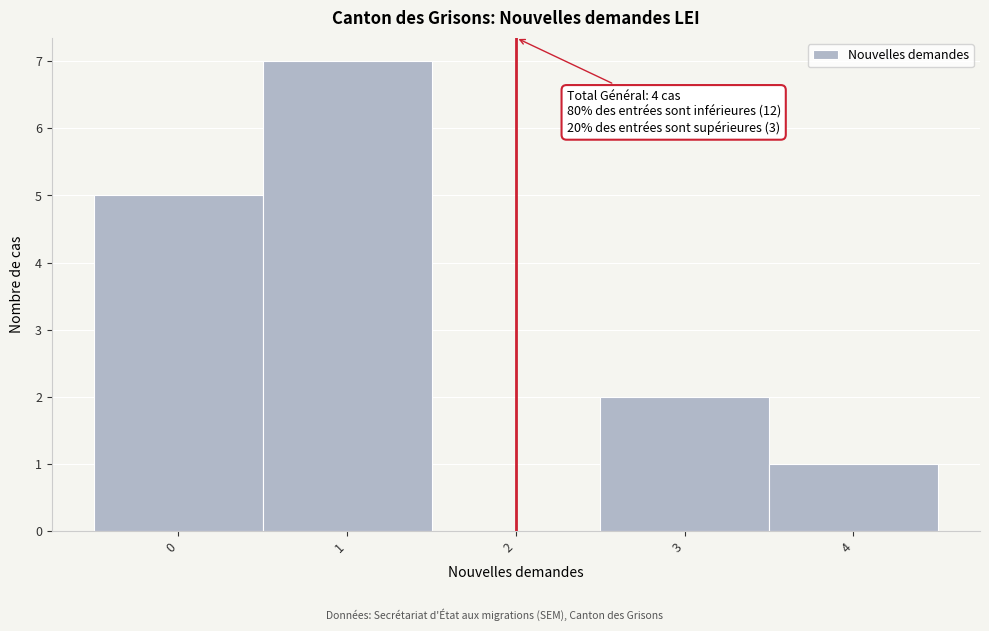

Which range on the x-axis has the tallest bar?

0.5 to 1.5